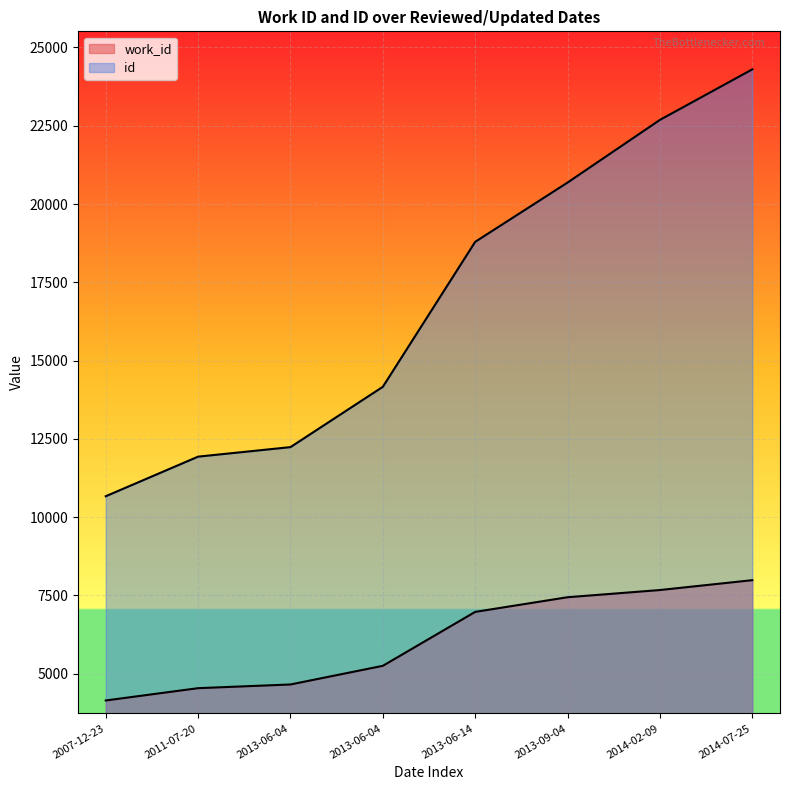

What is the difference between the id values at 2011-07-20 and 2013-06-04?

304